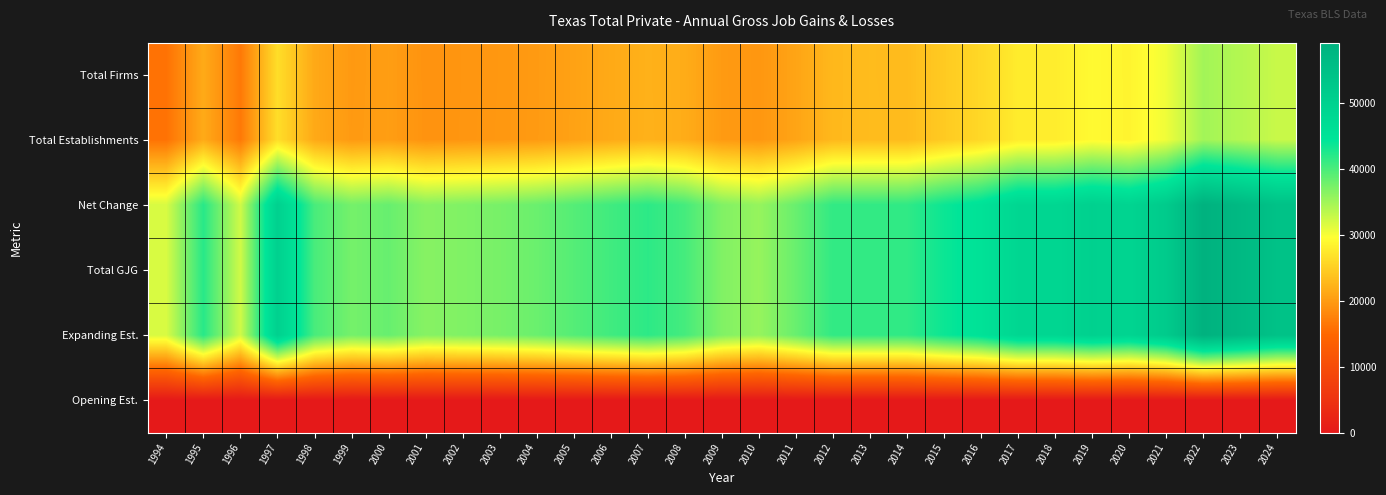

Which series changed the most between 2022 and 2024?

Net Change